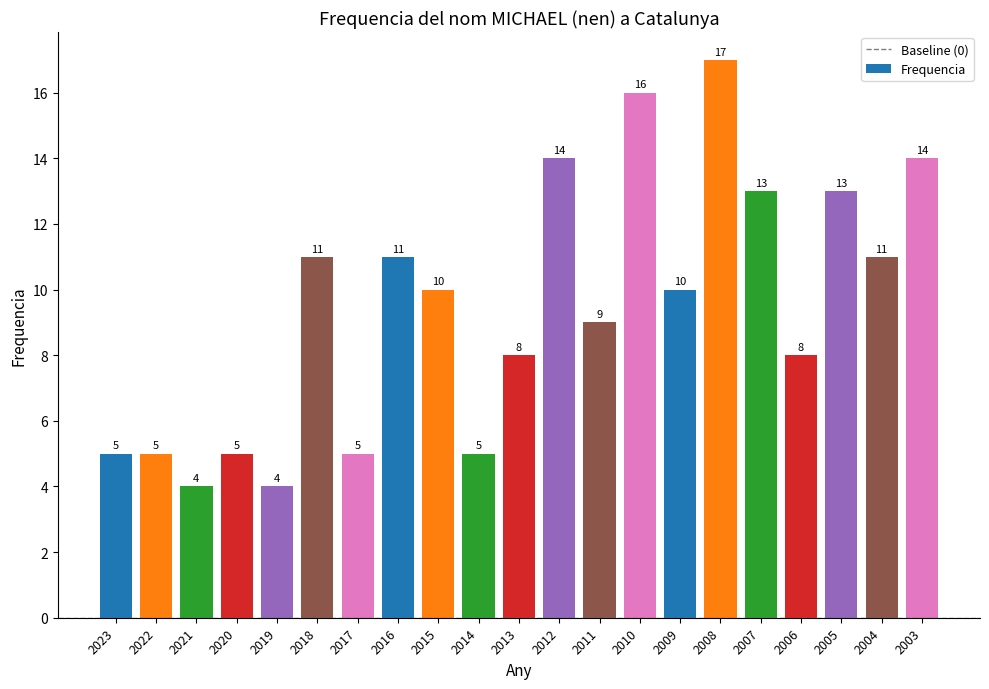

What is the maximum value shown in the chart?

17